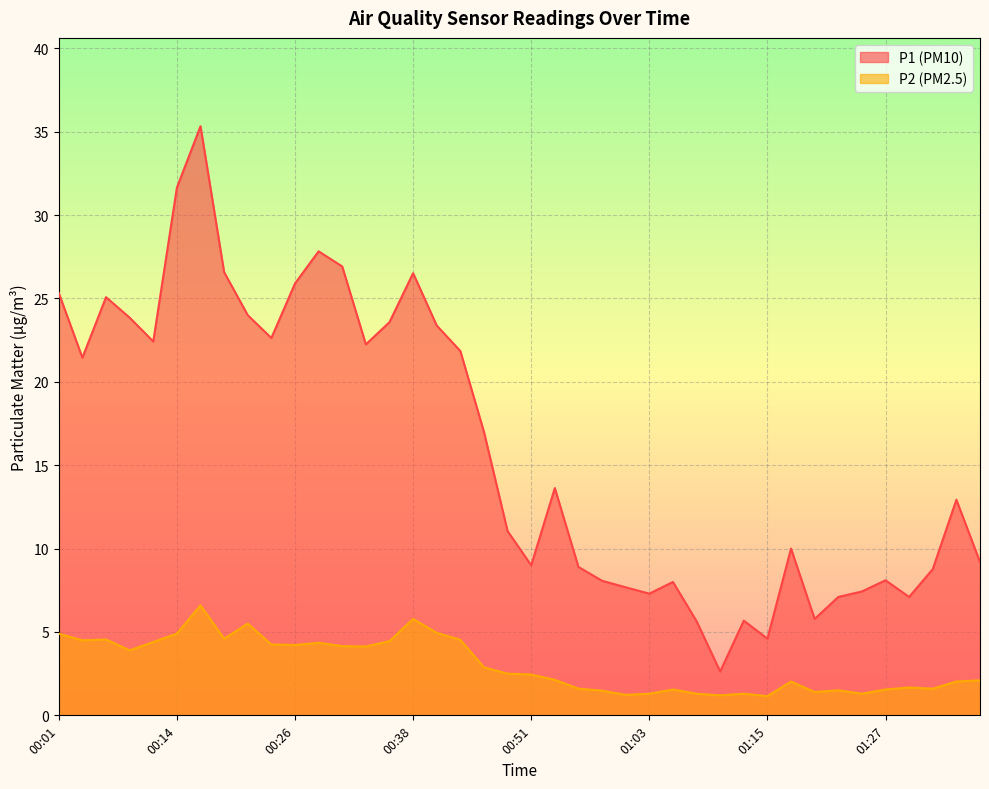

True or false: P2 and P1 cross at least once.

False